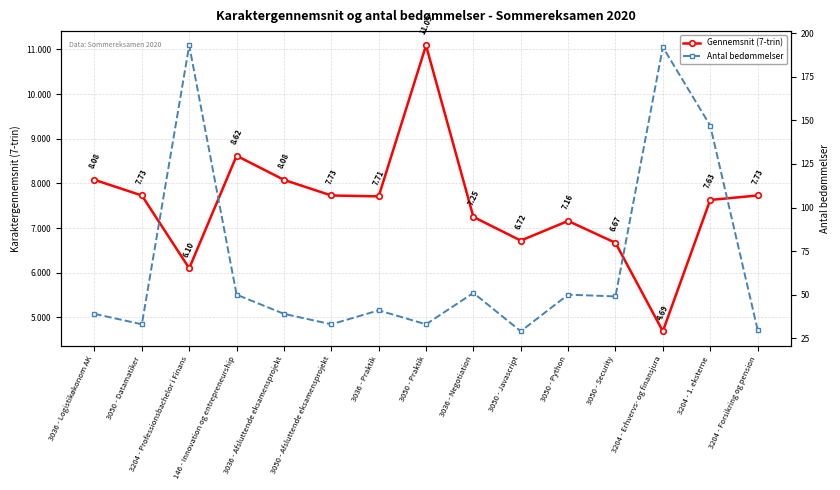

Is it true that Gennemsnit (7-trin) equals 6.1 at 3204 - Professionsbachelor i Finans?

True